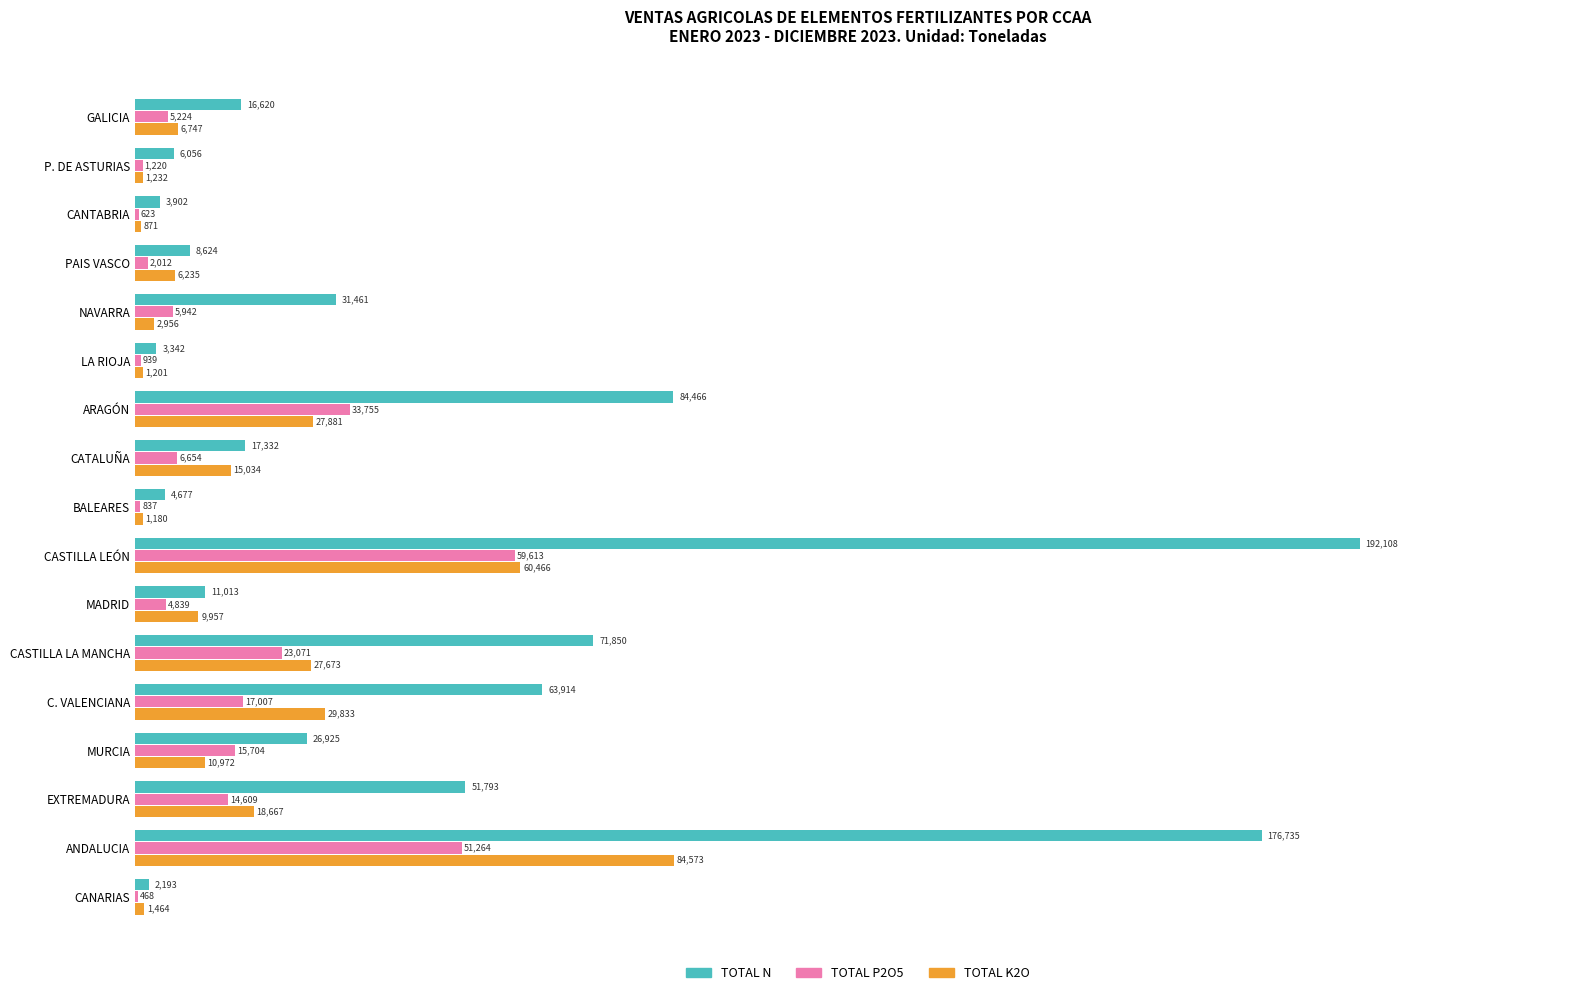

Is it true that TOTAL K2O equals 27672.5 at CASTILLA LA MANCHA?

True